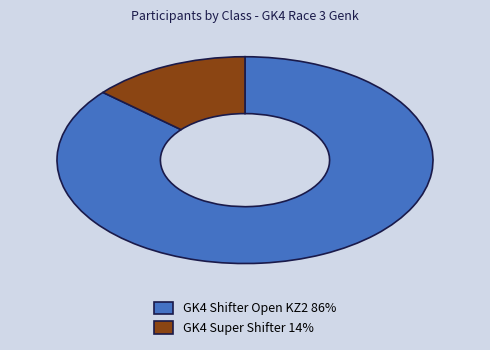

Is there any slice that represents more than half of the pie?

Yes